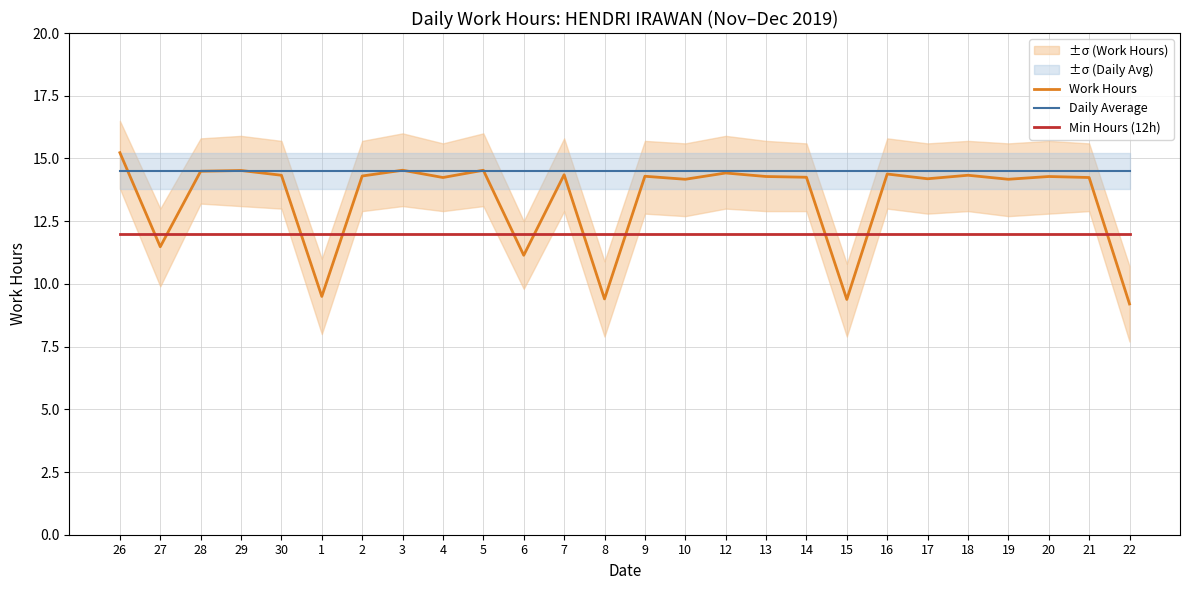

True or false: Work Hours has a value of 14.3 at 2.

True